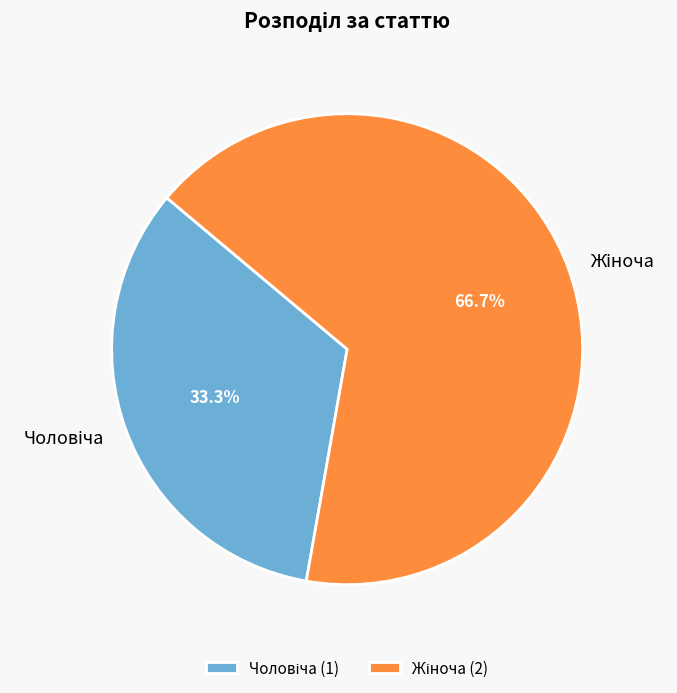

Is there a majority slice in this chart?

Yes